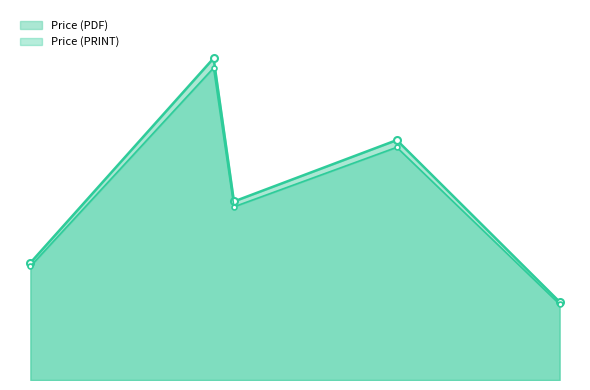

How many series are shown in this chart?

2